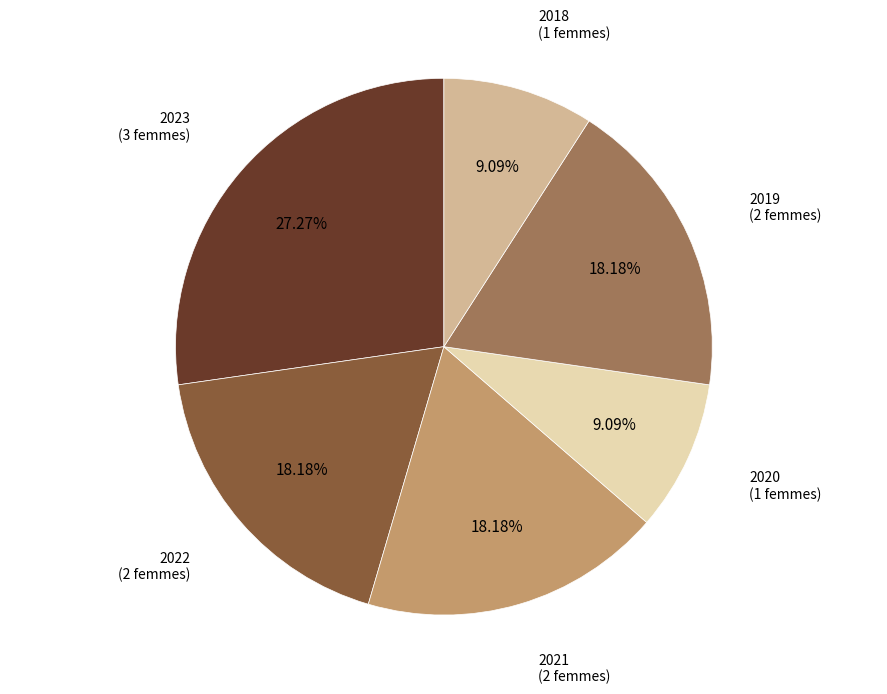

Does any single category account for the majority?

No